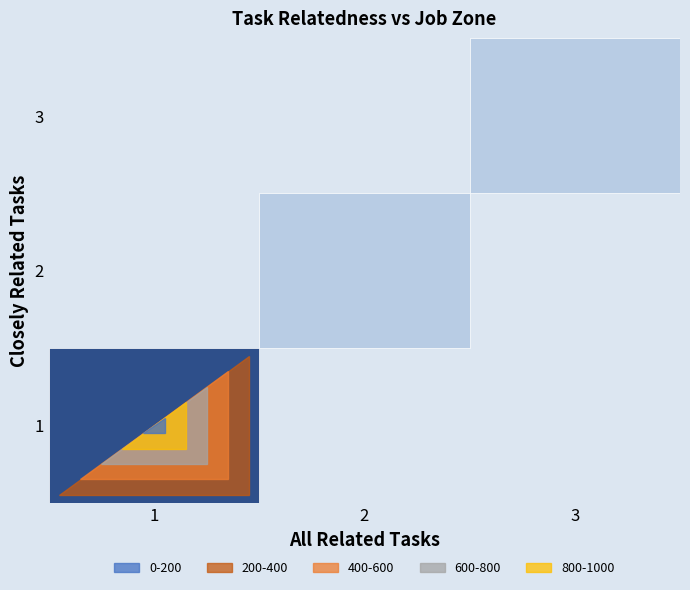

The value of All Related Tasks at 0 is 4. True or false?

False